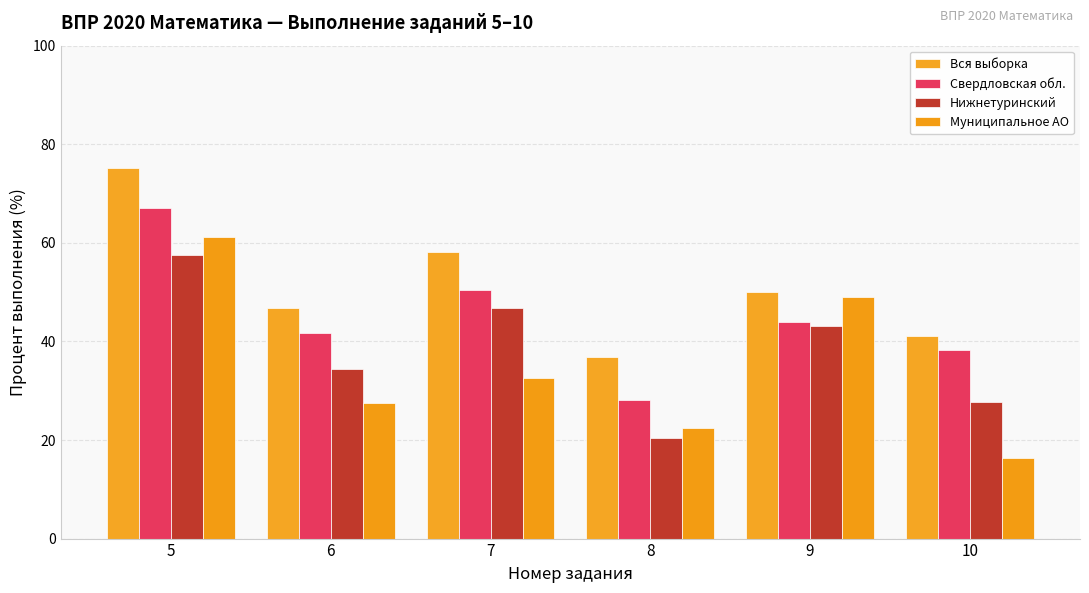

Does the chart contain stacked bars?

No